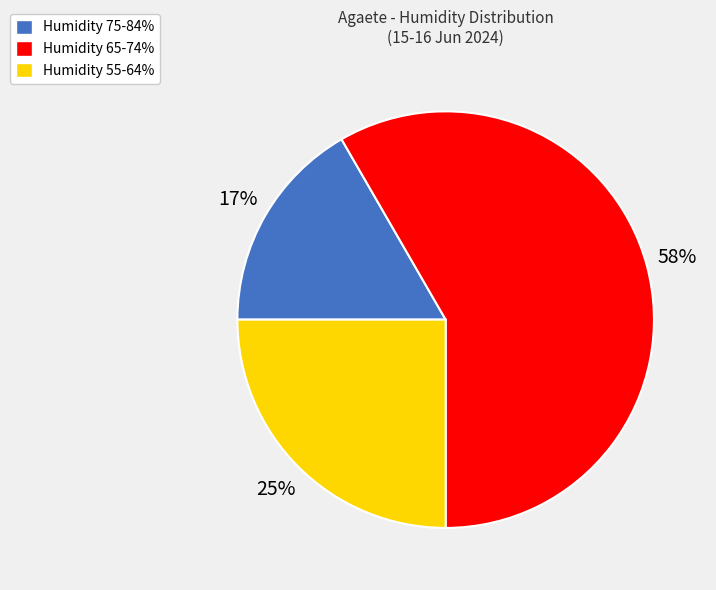

Does Humidity 55-64% represent more than half of the total?

No